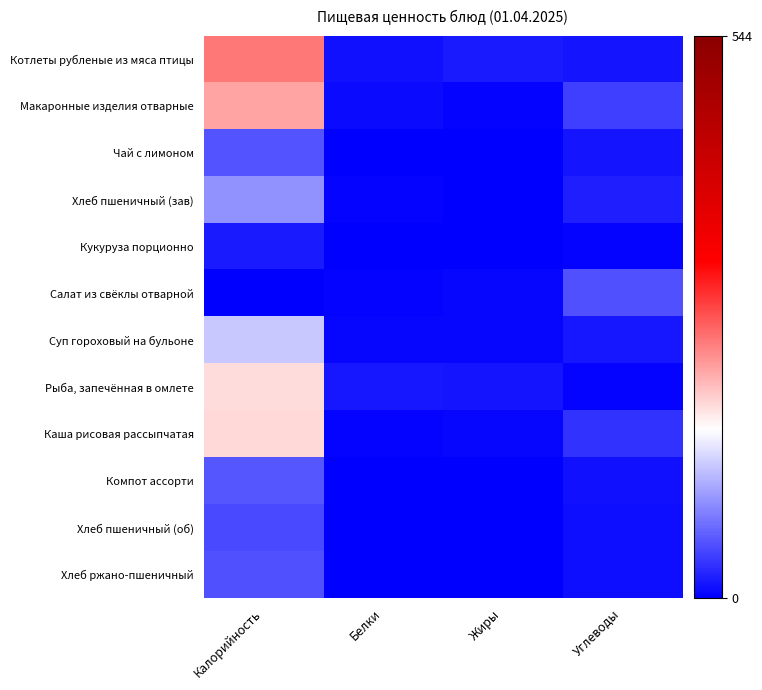

What is the total value across all series at Жиры?

51.0